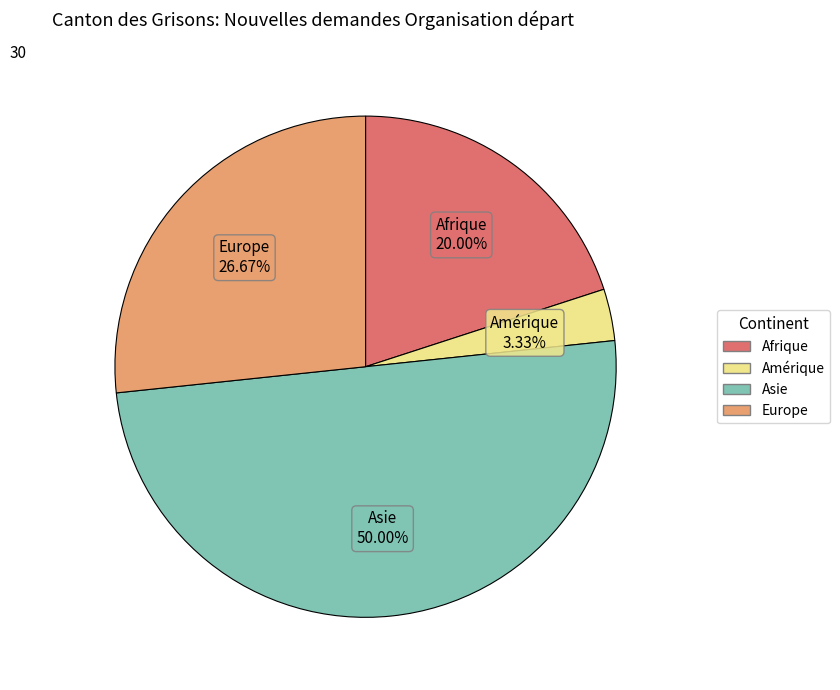

Which has a higher value, Asie or Europe?

Asie